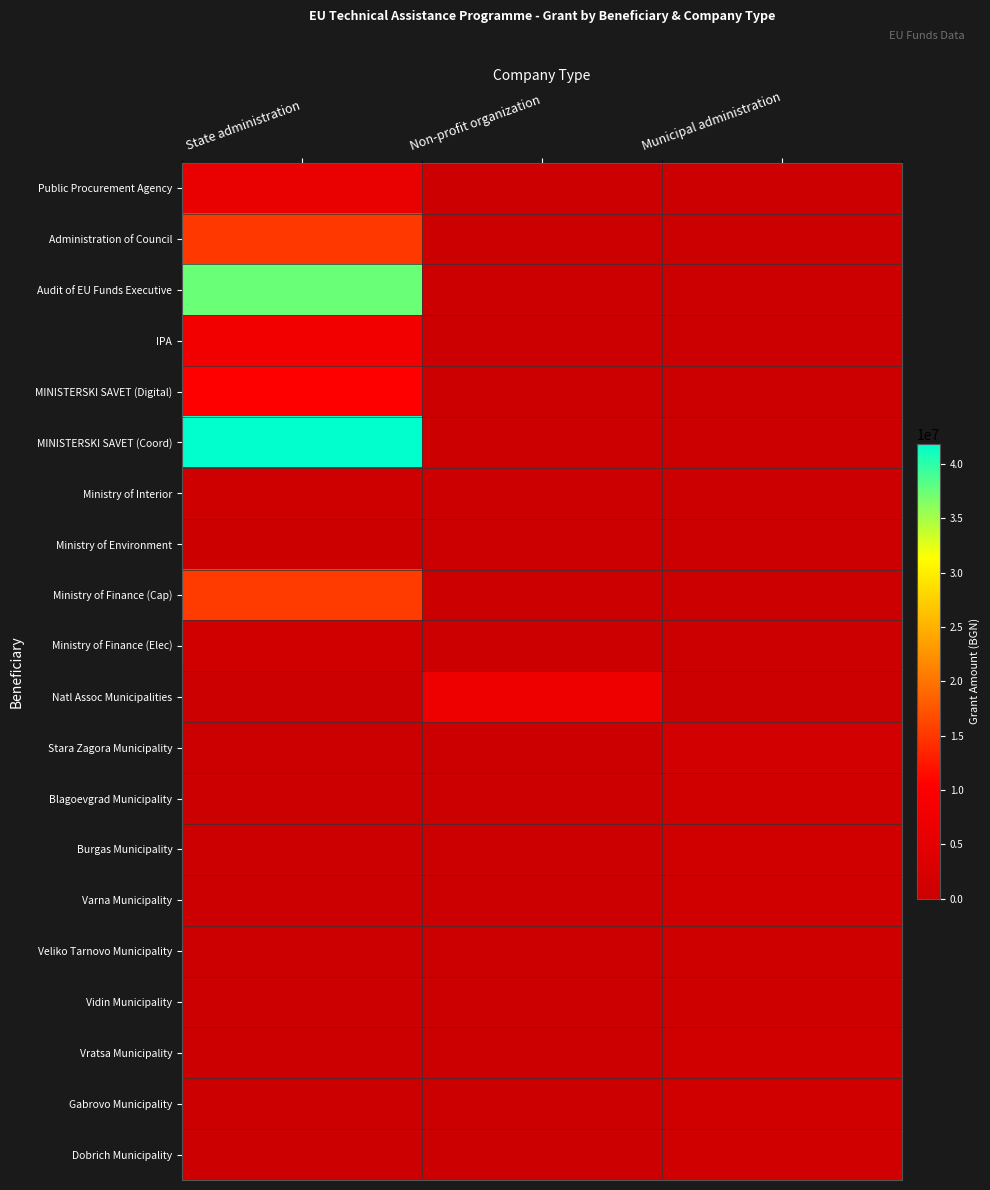

How many categories are shown in the chart?

3